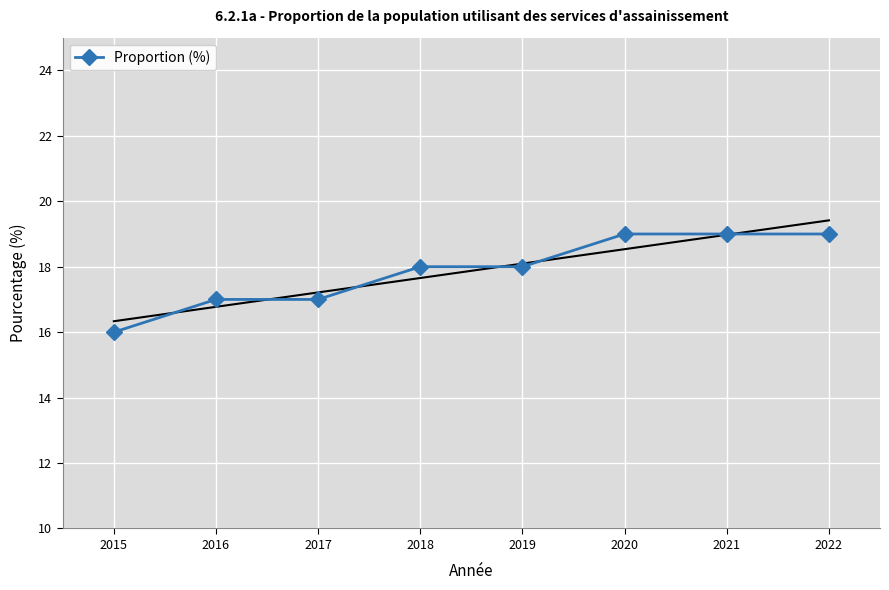

At which category does the chart reach its peak across all series?

2020